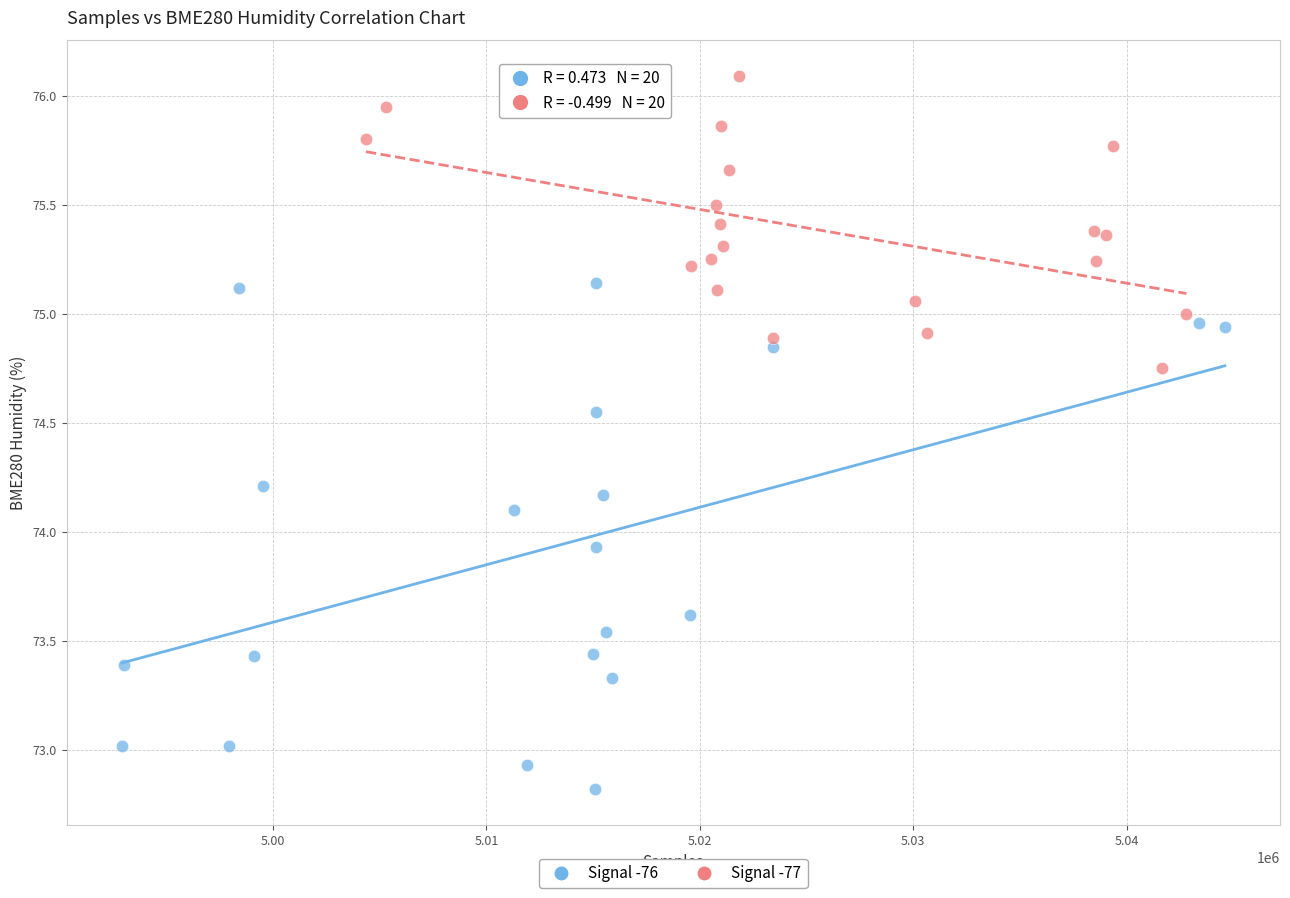

What are all the series names shown in the legend?

Signal -76, Signal -77